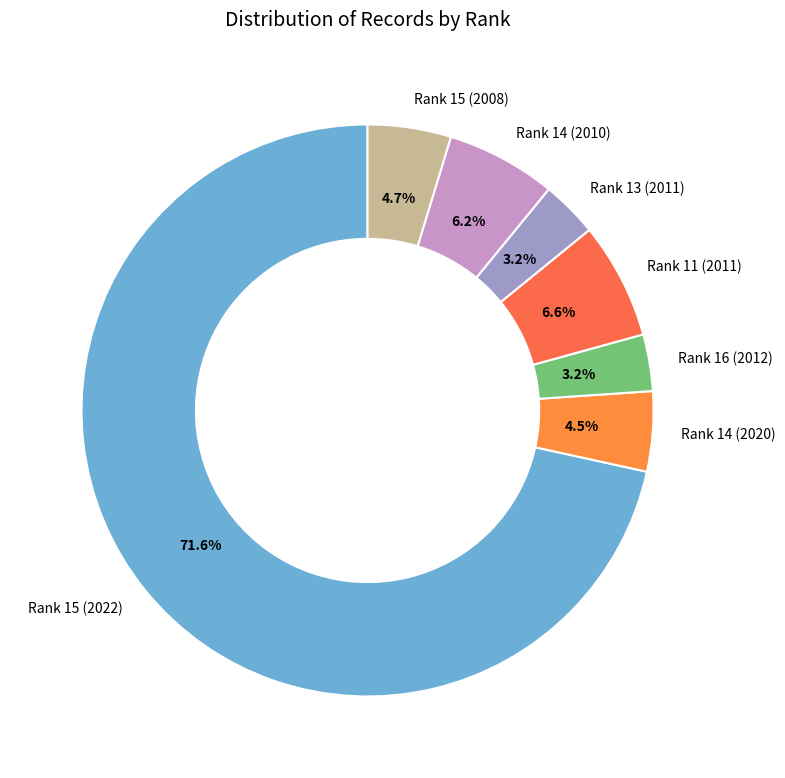

Between Rank 15 (2022) and Rank 16 (2012), which is larger?

Rank 15 (2022)